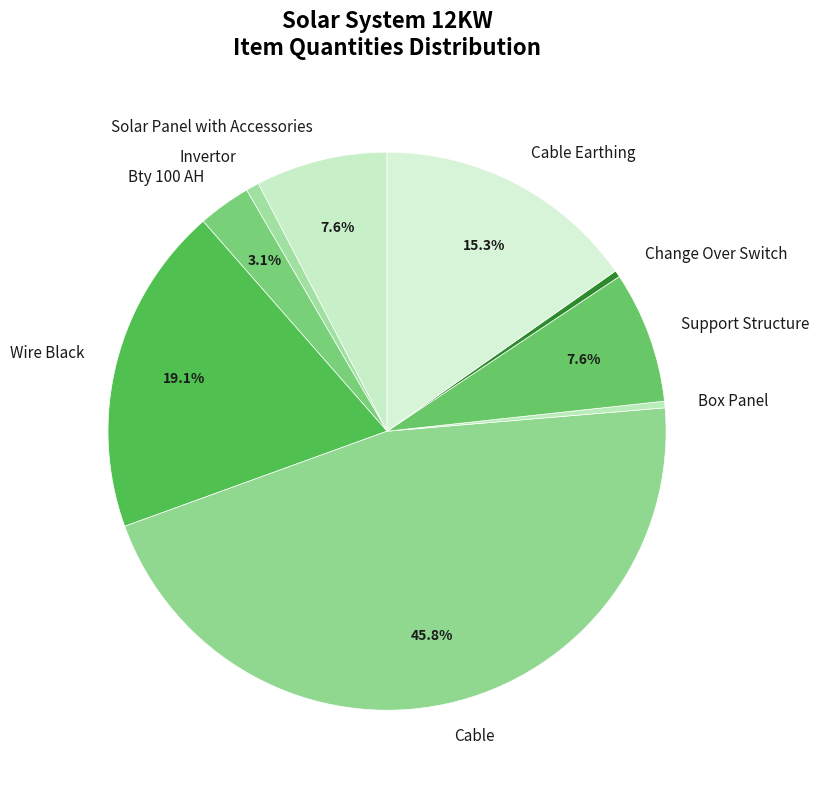

To the nearest percent, what is the average slice percentage?

11%